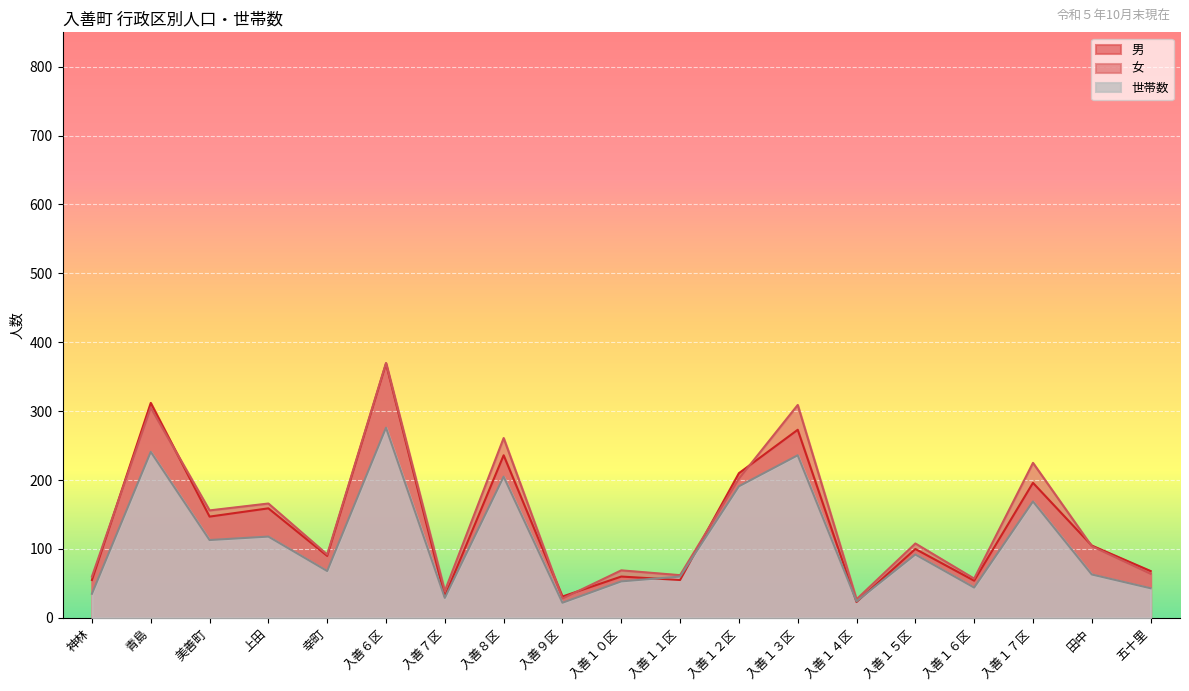

Where is 女 nearest to the value 198?

入善１２区